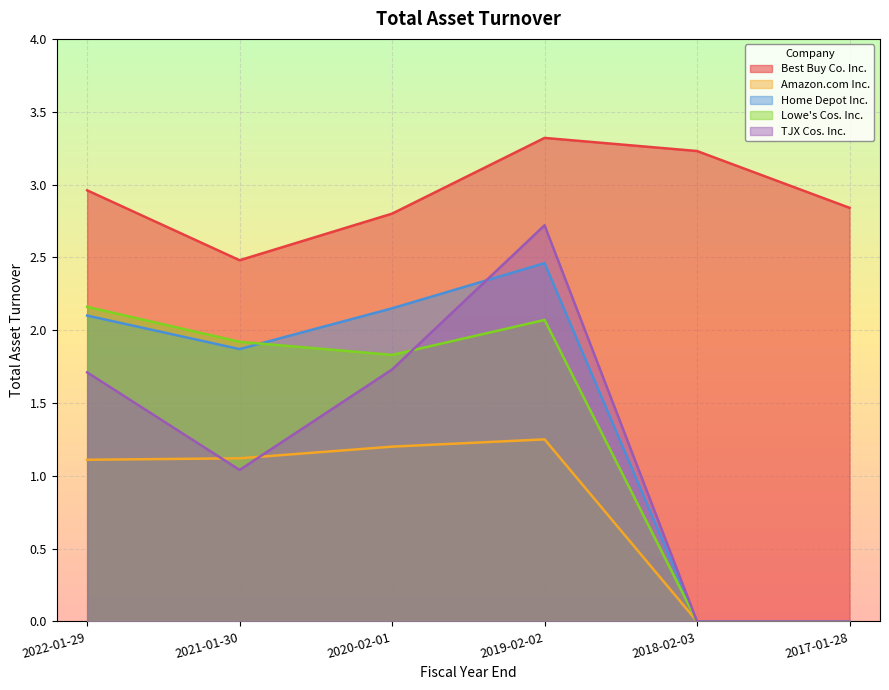

True or false: Home Depot Inc. and Amazon.com Inc. intersect in this chart.

False